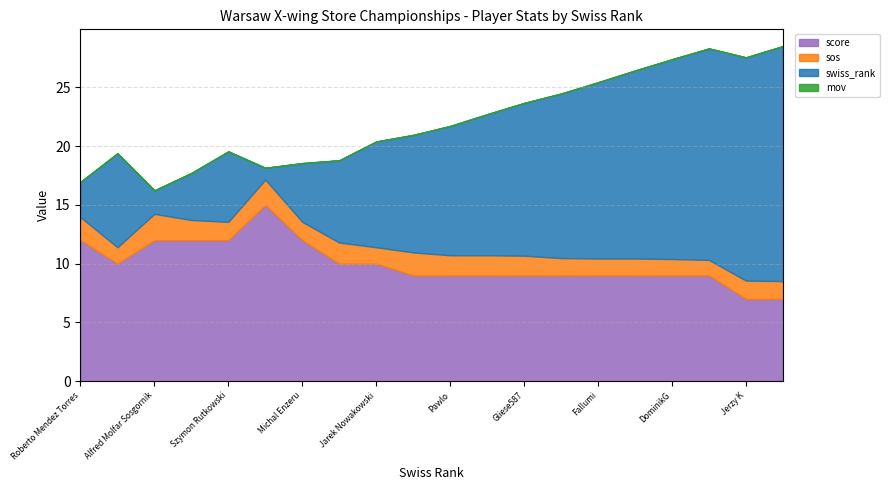

Is the value of sos at Szymon Rutkowski greater than the value of score at Pawlo?

No